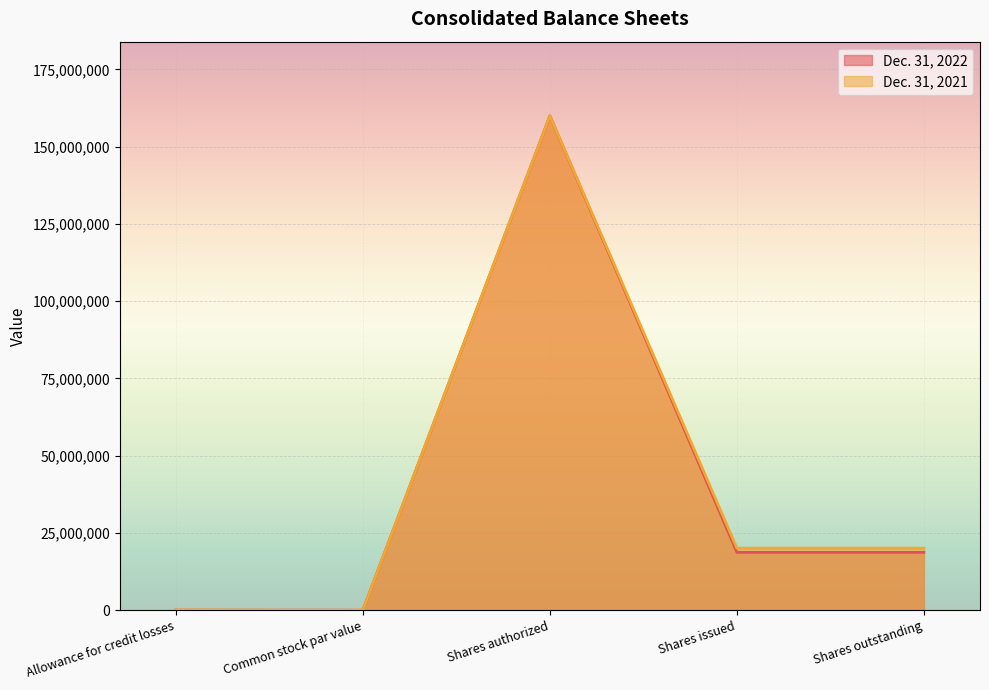

Which series has the largest total across all categories?

Dec. 31, 2021